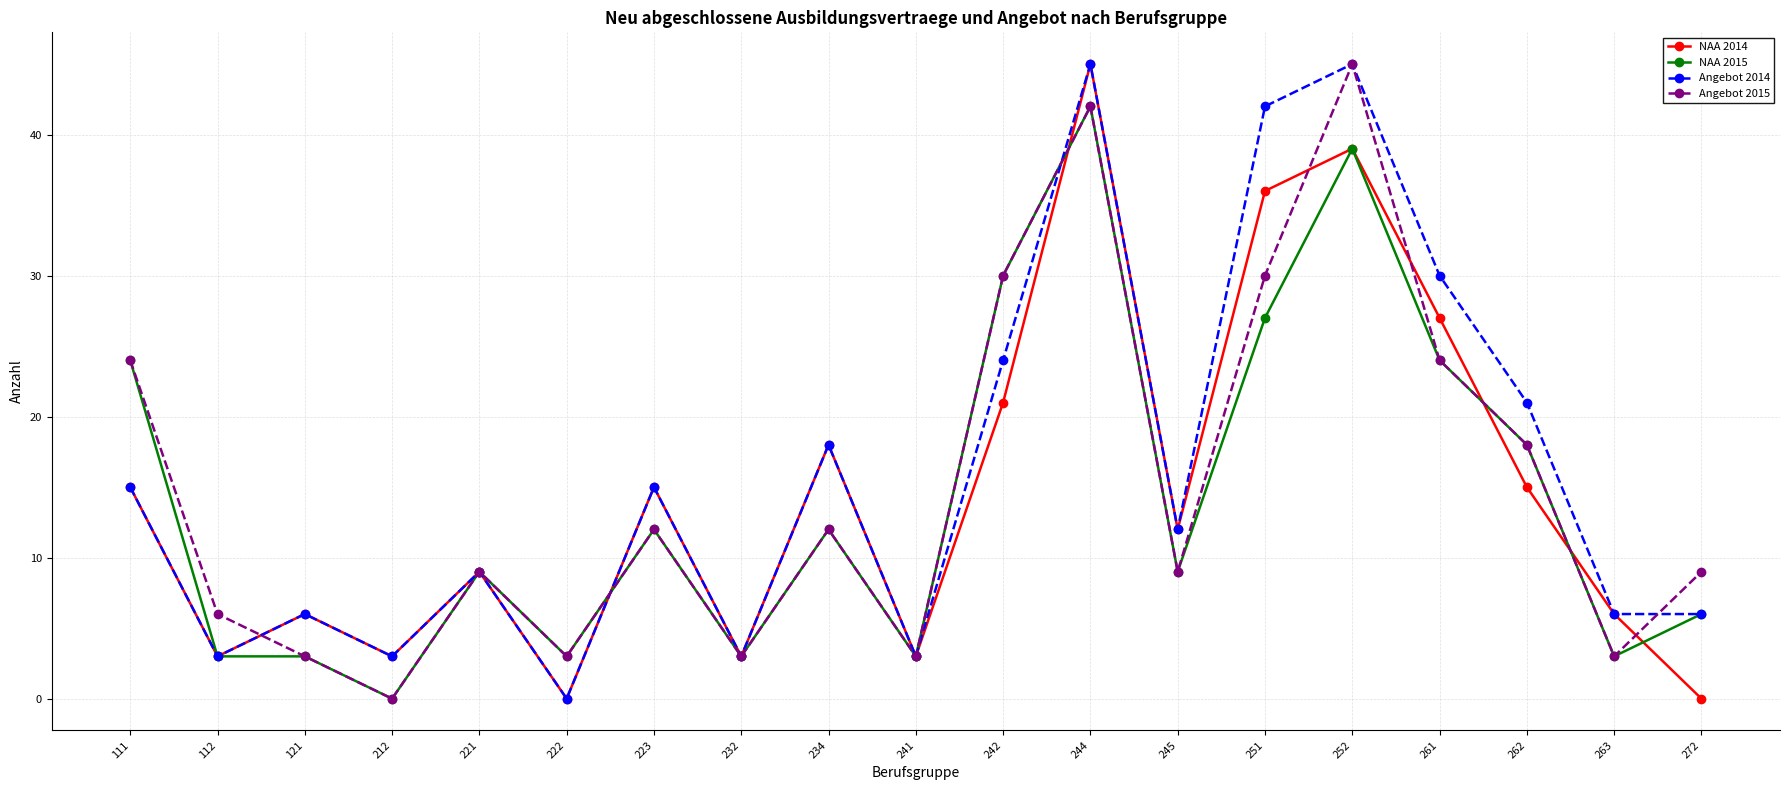

At which label is NAA 2014 closest to 22?

242